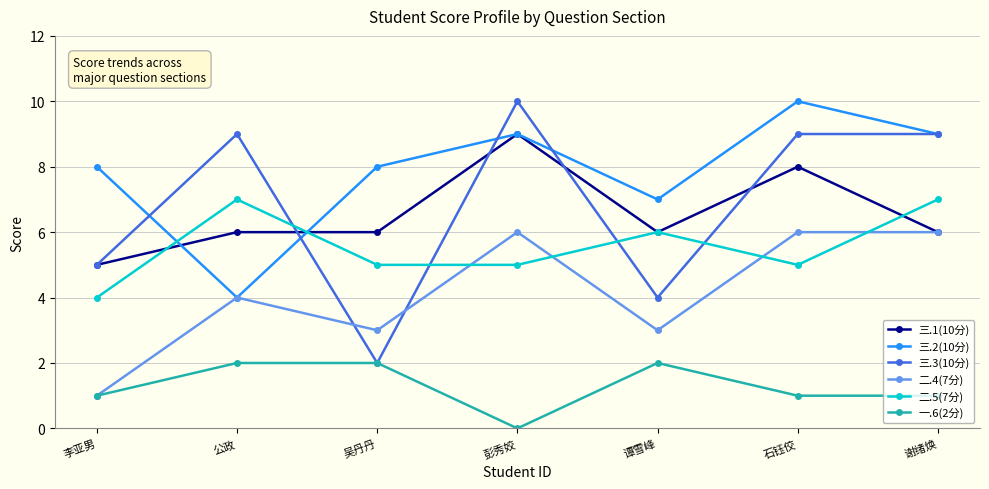

True or false: 二.5(7分) and 三.3(10分) cross at least once.

True